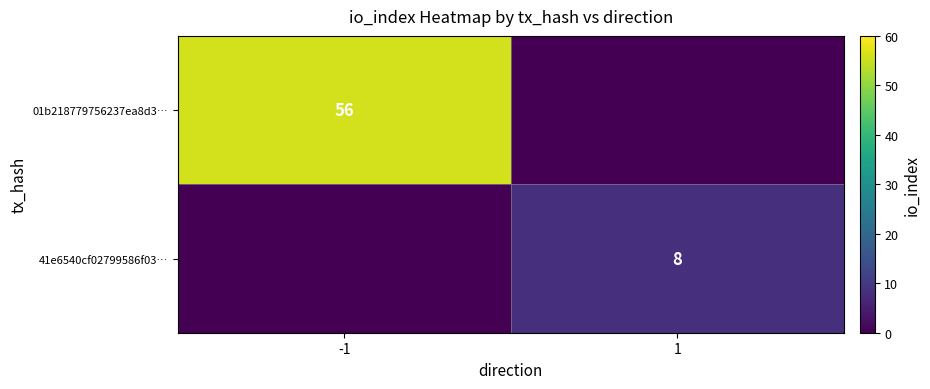

What is the greatest value displayed?

56